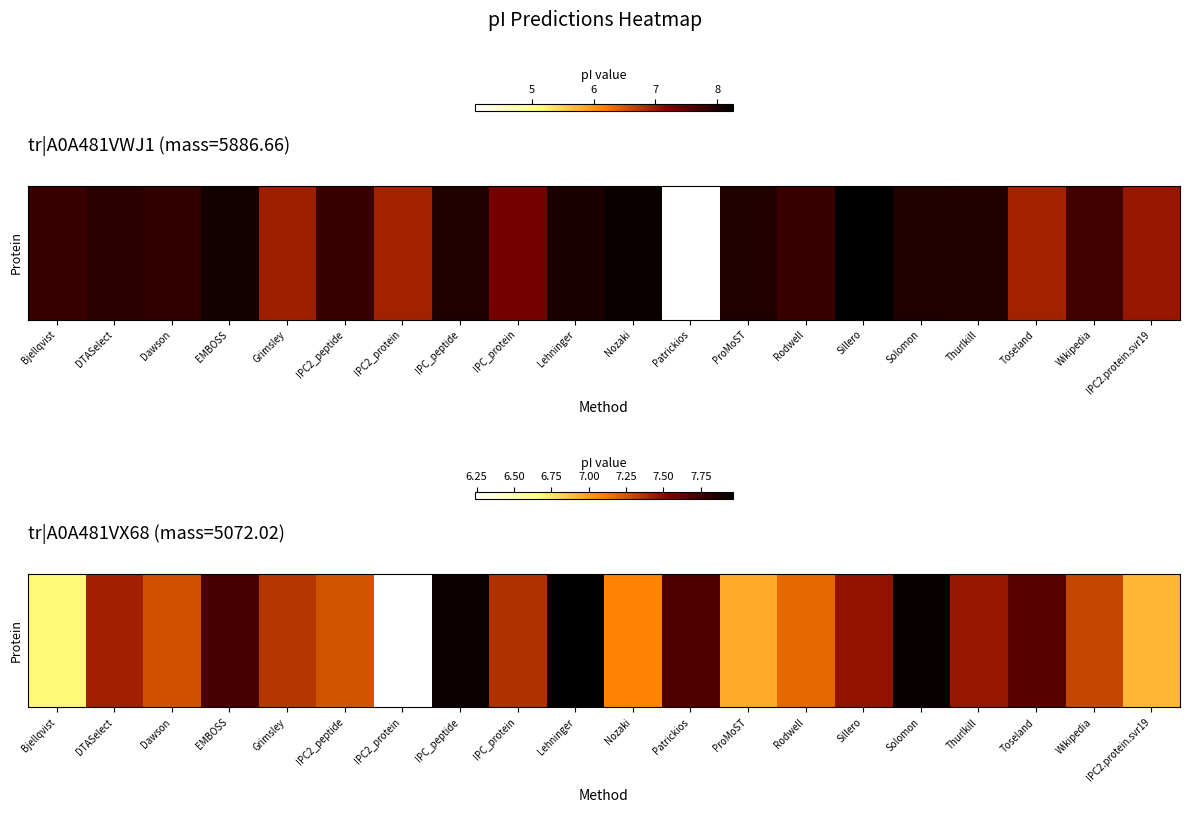

True or false: the data shows 1.8 at EMBOSS.

False